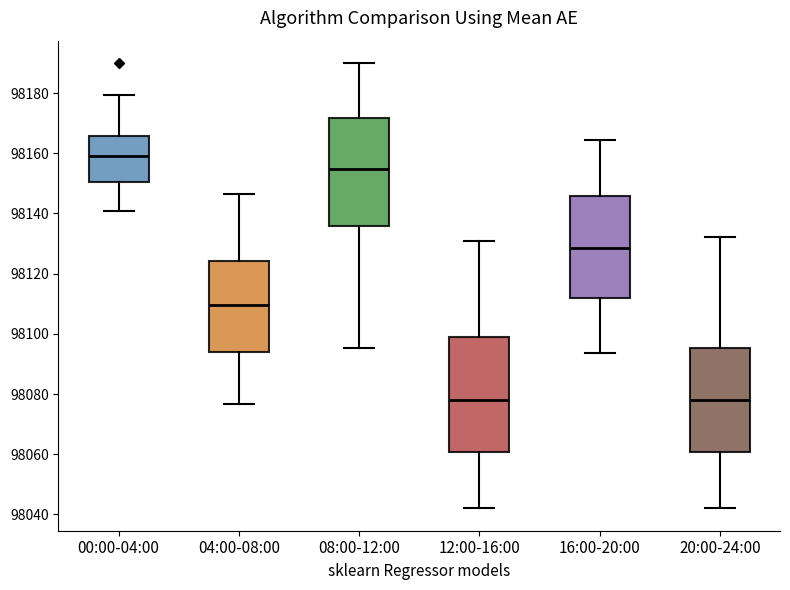

Reading left to right, transcribe this box plot: for each box, give where its median line is, the range the box spans, and where its two whiskers end, as read against the y-axis. The values are not printed on the chart, so give them approximately, as read against the axis.

00:00-04:00: median 98160, box 98150 to 98166, whiskers 98140 to 98180
04:00-08:00: median 98110, box 98094 to 98124, whiskers 98076 to 98146
08:00-12:00: median 98154, box 98136 to 98172, whiskers 98096 to 98190
12:00-16:00: median 98078, box 98060 to 98098, whiskers 98042 to 98130
16:00-20:00: median 98128, box 98112 to 98146, whiskers 98094 to 98164
20:00-24:00: median 98078, box 98060 to 98096, whiskers 98042 to 98132